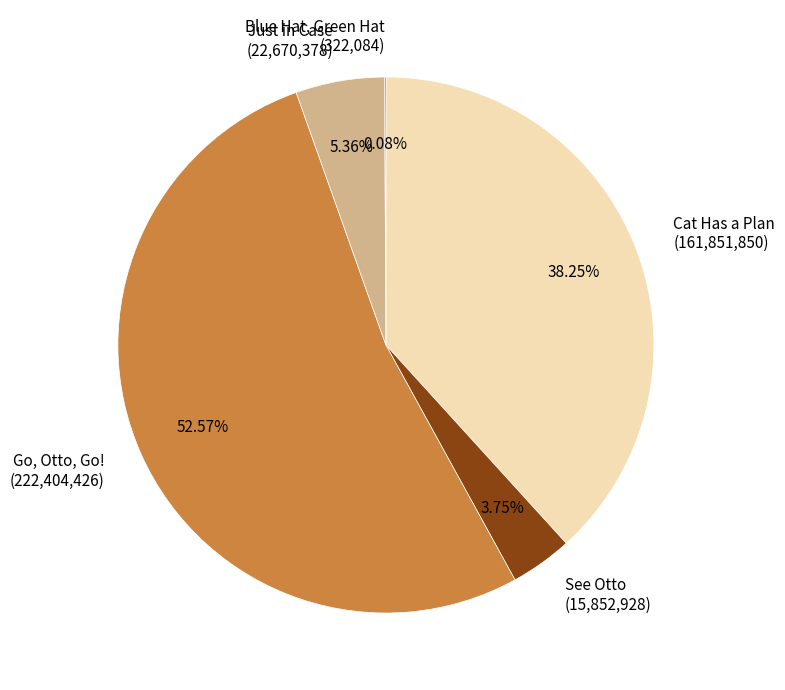

Do See Otto (15,852,928) and Go, Otto, Go! (222,404,426) together represent more than half of the pie?

Yes